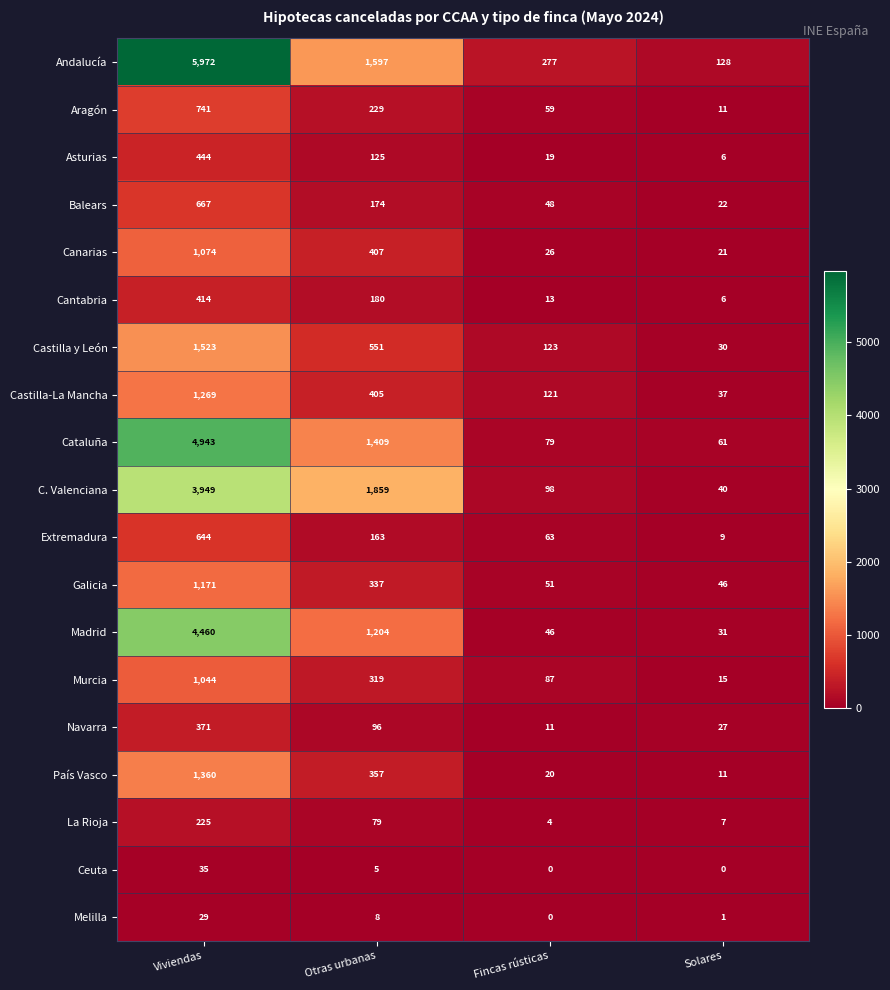

What is the difference between the highest and lowest values at Otras urbanas?

1854